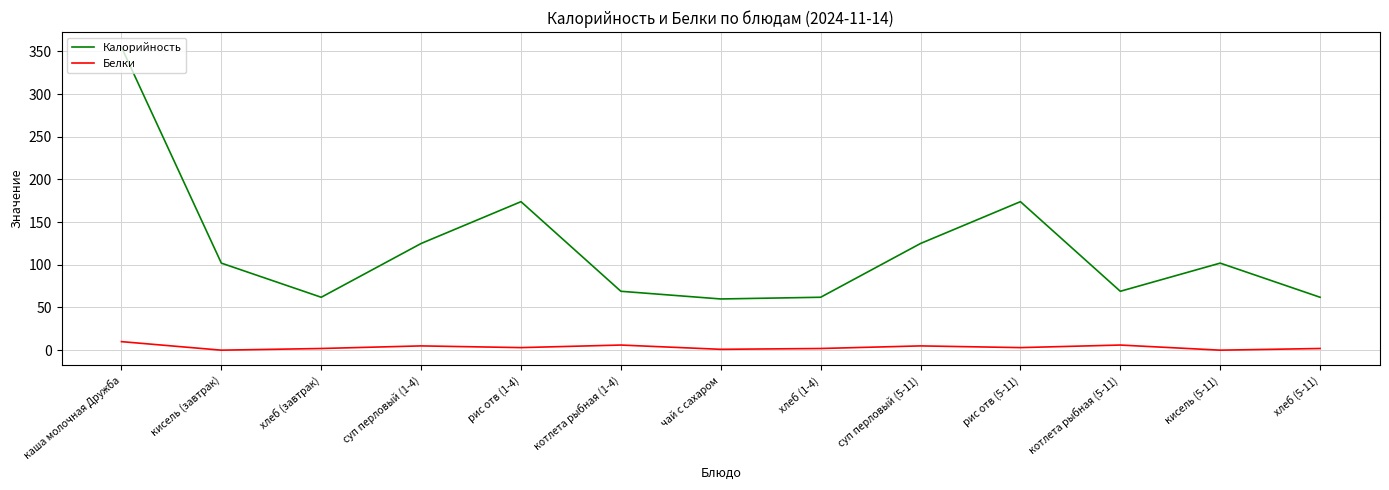

What is the difference between the highest and lowest values at рис отв (1-4)?

171.0